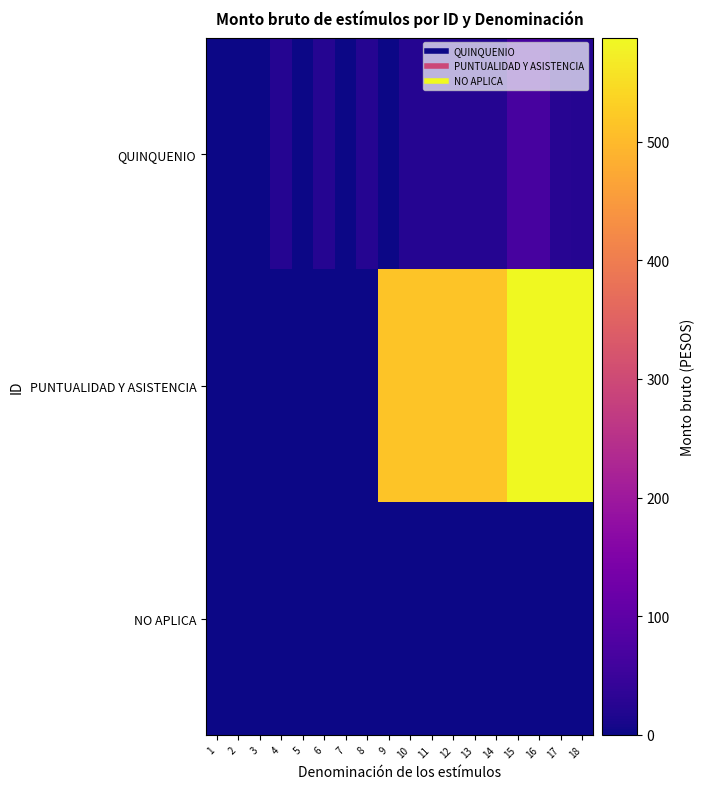

Which series has the largest range (max minus min)?

PUNTUALIDAD Y ASISTENCIA